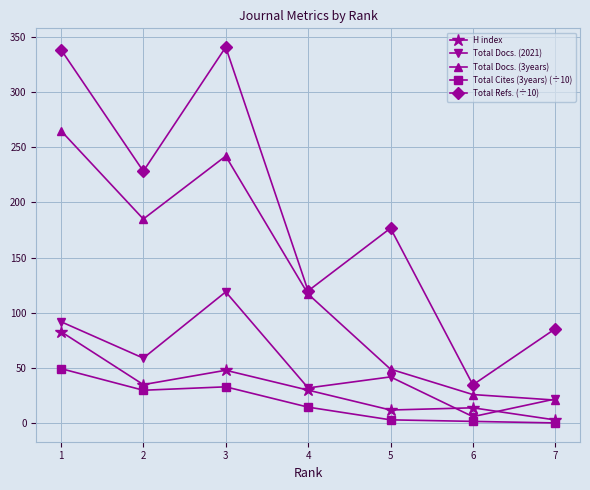

True or false: H index and Total Refs. (÷10) intersect in this chart.

False